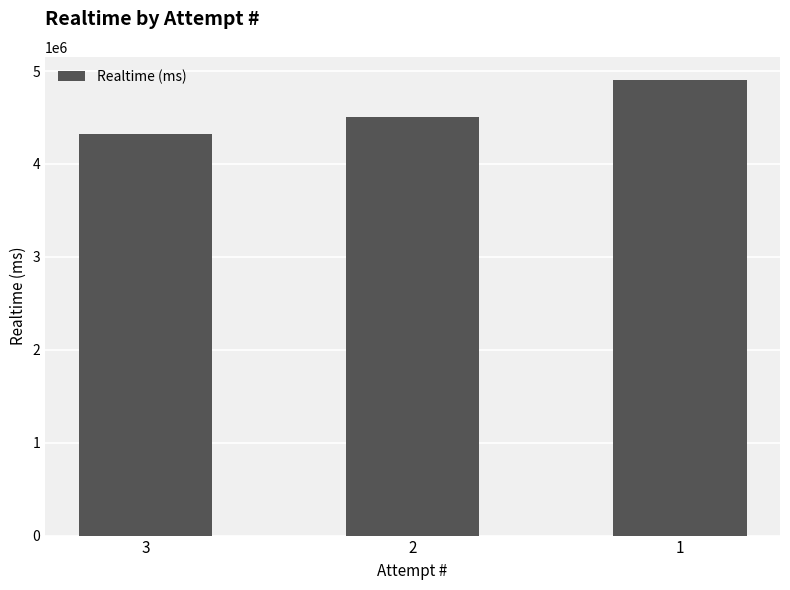

Count the values in the range 4318525 to 4907610.

3